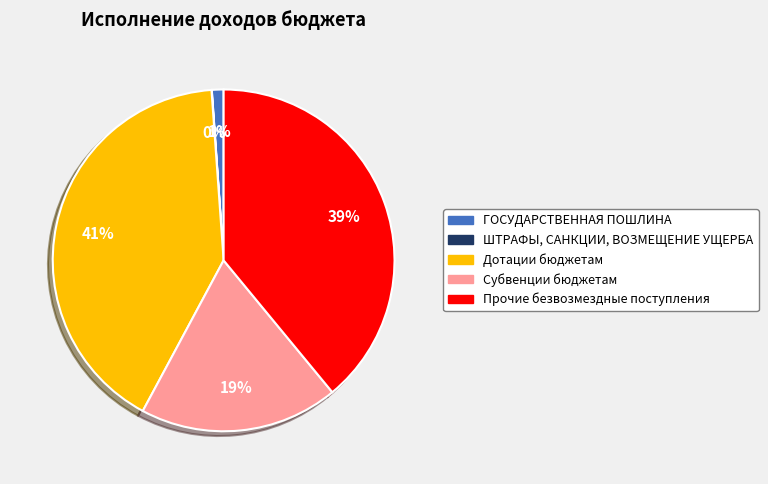

Is it true that Субвенции бюджетам is 19% of the pie?

True